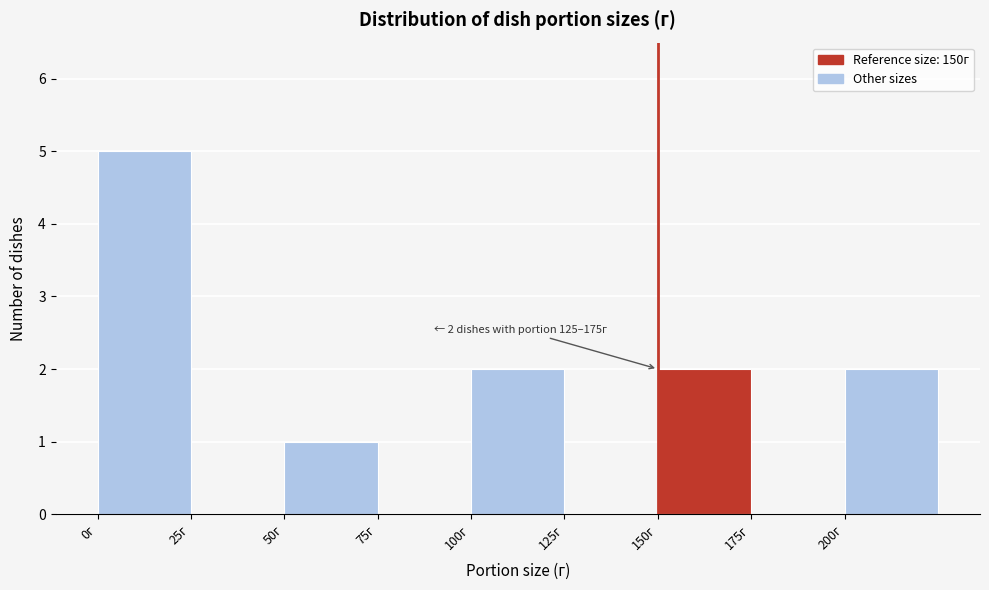

Over which range of the x-axis is the bar tallest?

0 to 25